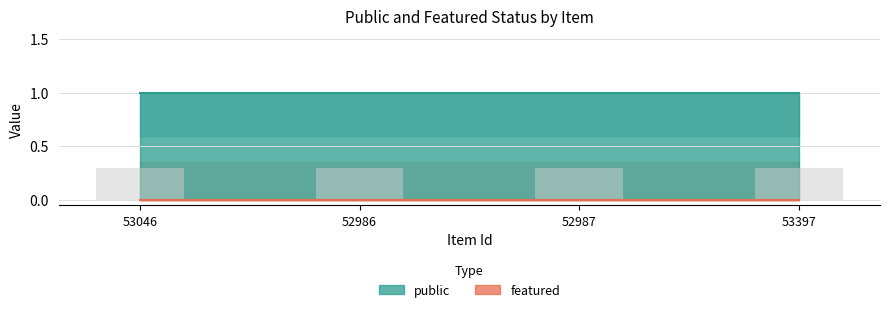

What is the spread (max minus min) of values at 53046?

1